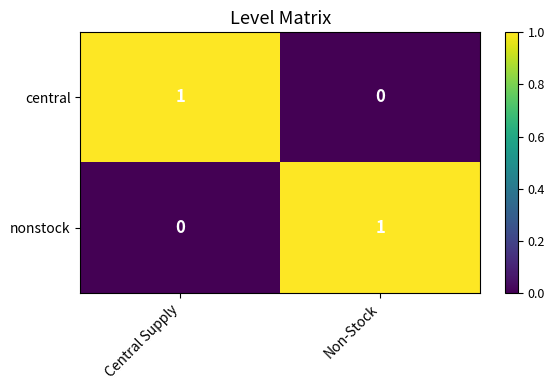

Is it true that nonstock equals 0 at Central Supply?

True